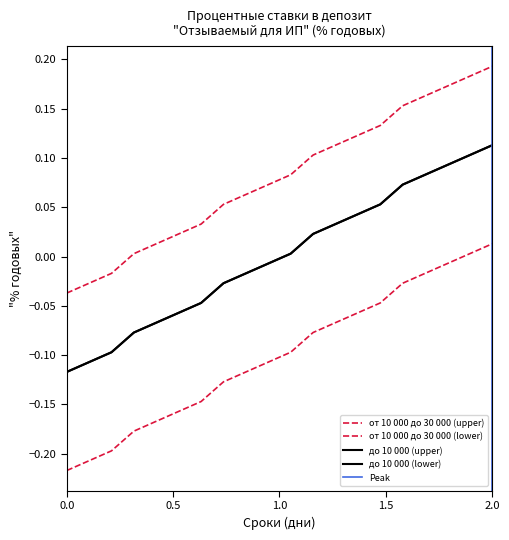

What is the difference between the highest and lowest values at 41?

0.1